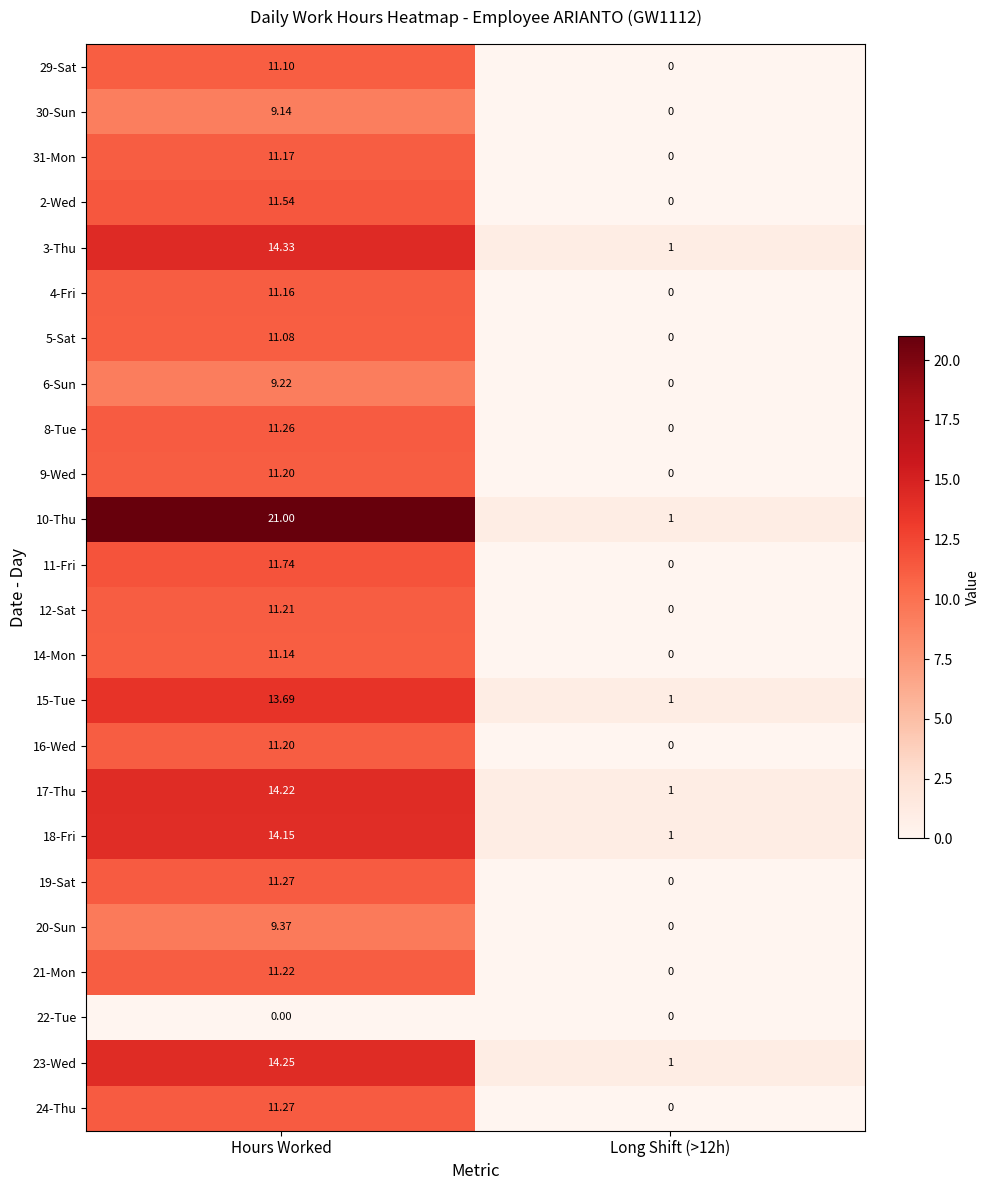

What is the total value across all series at Hours Worked?

276.9